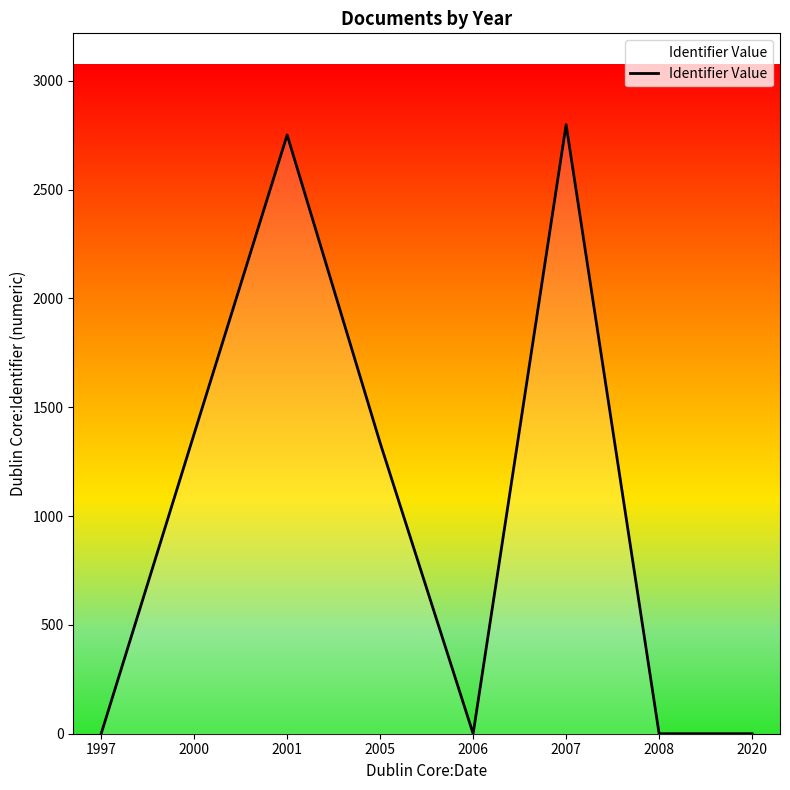

Where is the first local maximum?

2001